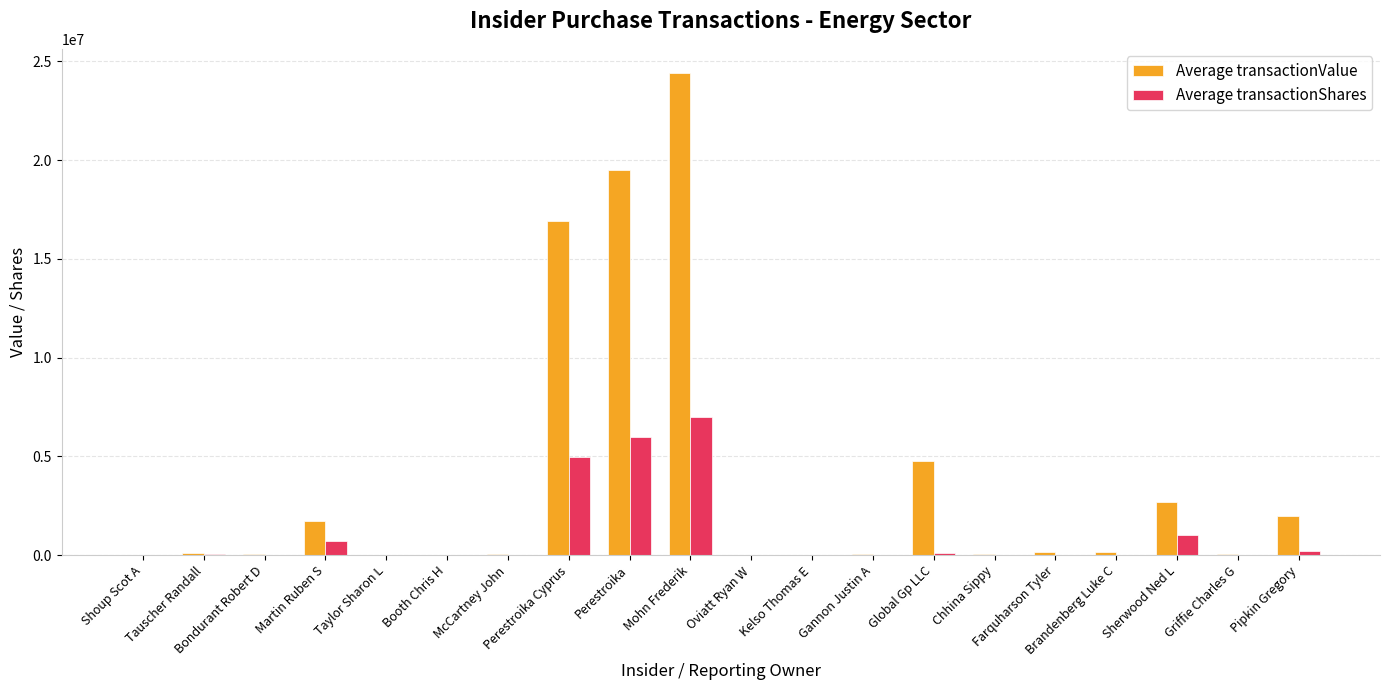

Are the bars grouped side by side (vs. stacked)?

Yes